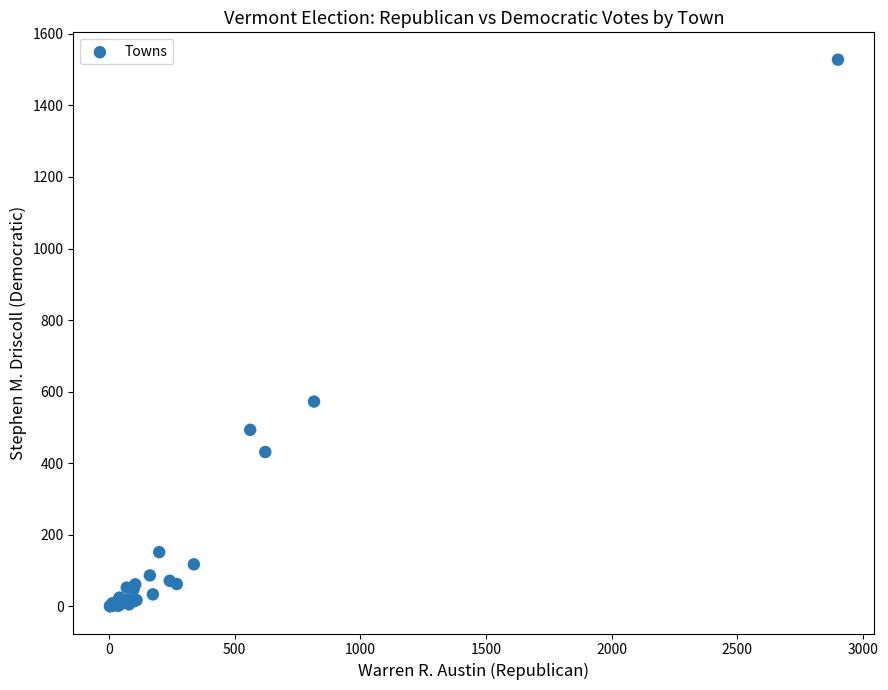

What Y value in the scatter plot is closest to 764?

572